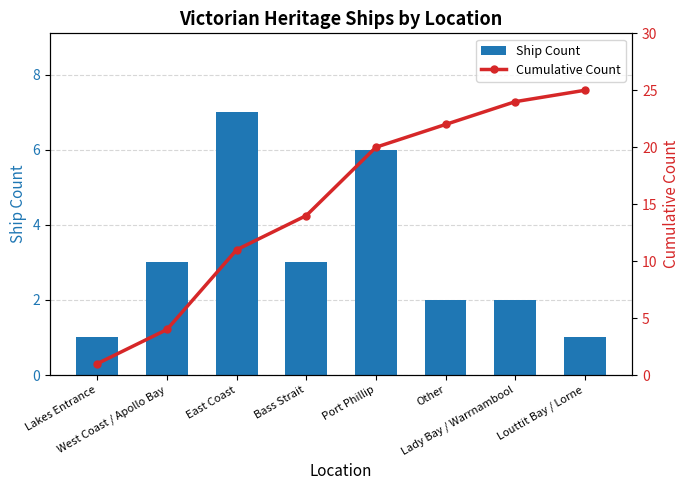

At which category does the chart reach its peak across all series?

Louttit Bay / Lorne